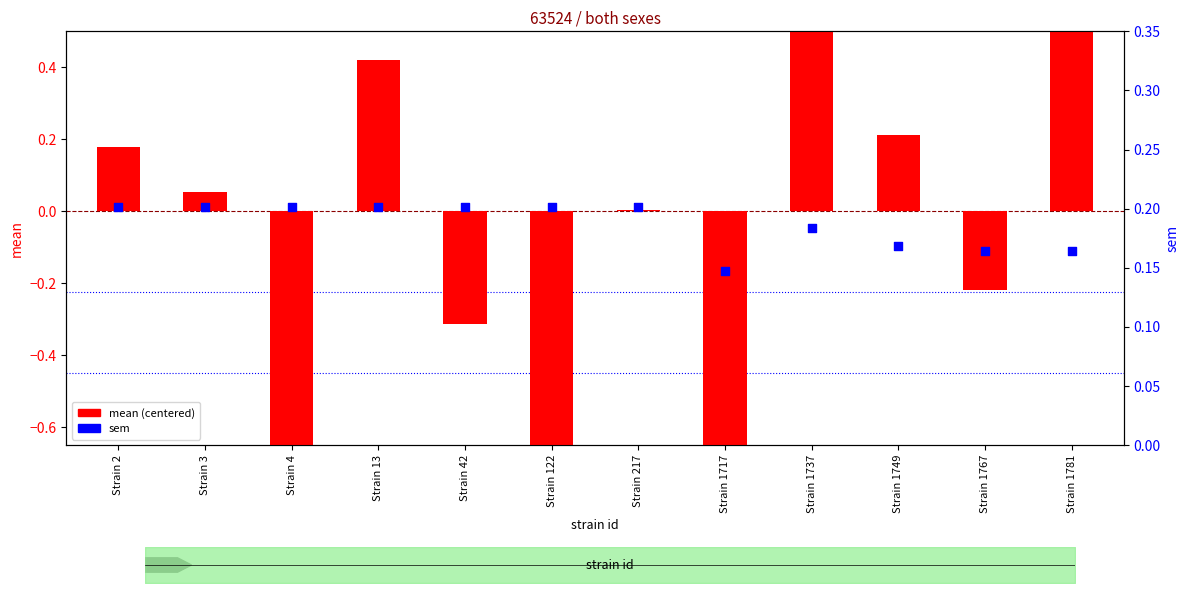

At how many categories does at least one series exceed 0?

12